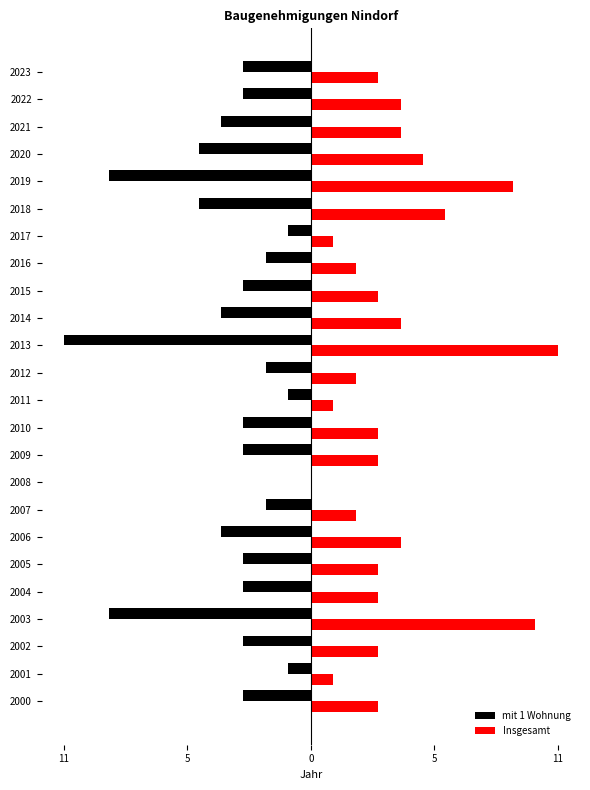

What are all the series names shown in the legend?

mit 1 Wohnung, Insgesamt